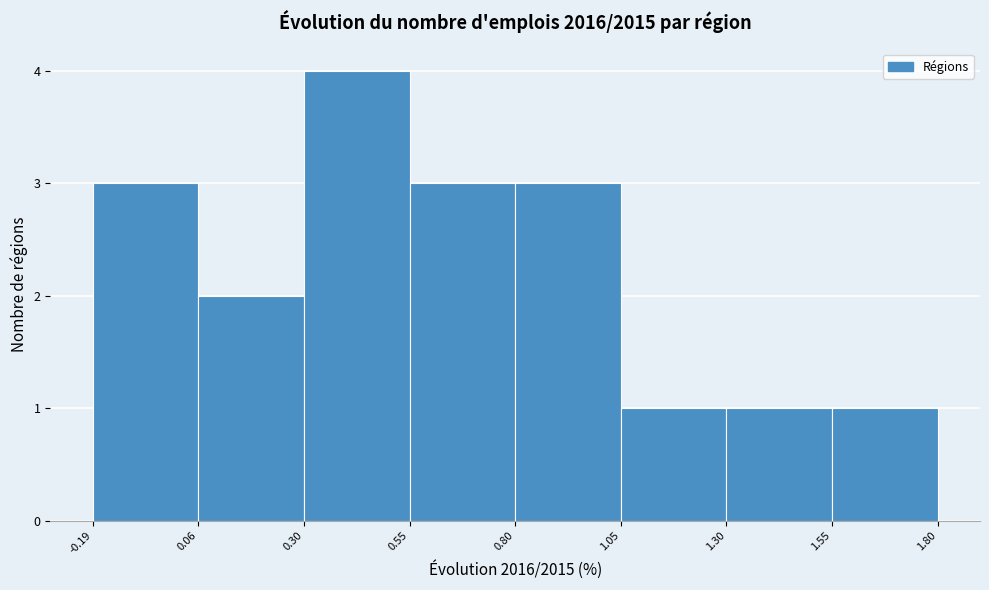

Reading left to right, list every bar in this chart as the range it spans on the x-axis followed by its height. The values are not printed on the chart, so give them approximately, as read against the axis.

-0.19 to 0.06: 3
0.06 to 0.30: 2
0.30 to 0.55: 4
0.55 to 0.80: 3
0.80 to 1.05: 3
1.05 to 1.30: 1
1.30 to 1.55: 1
1.55 to 1.80: 1